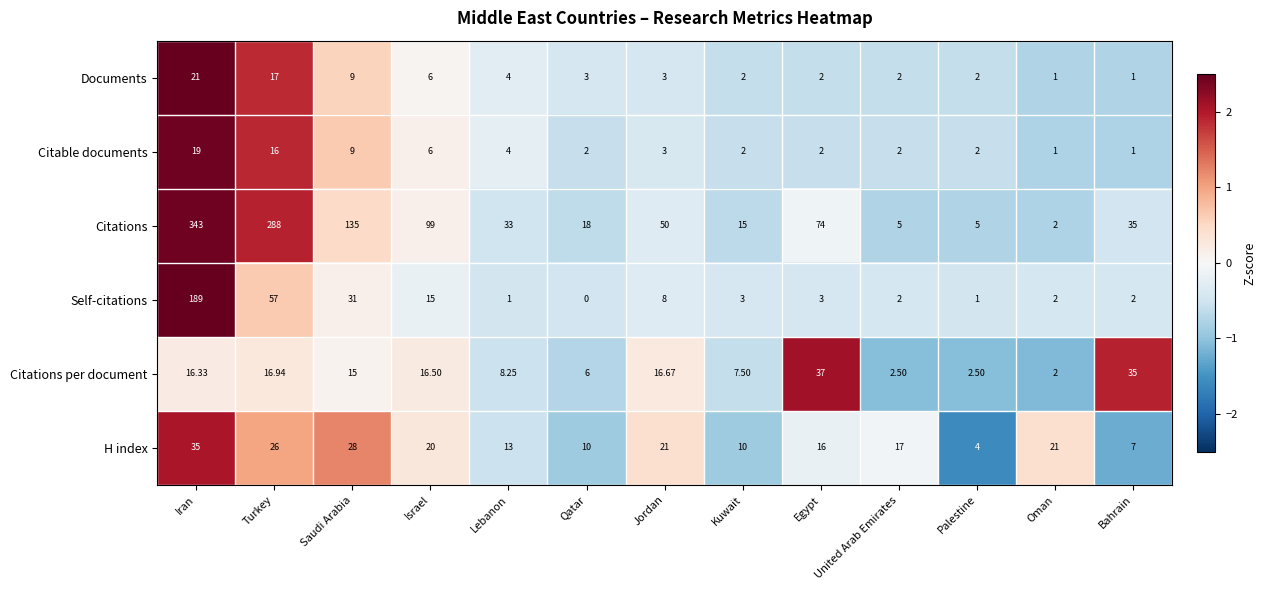

At Qatar, list the series in order from largest to smallest.

Citations, H index, Citations per document, Documents, Citable documents, Self-citations